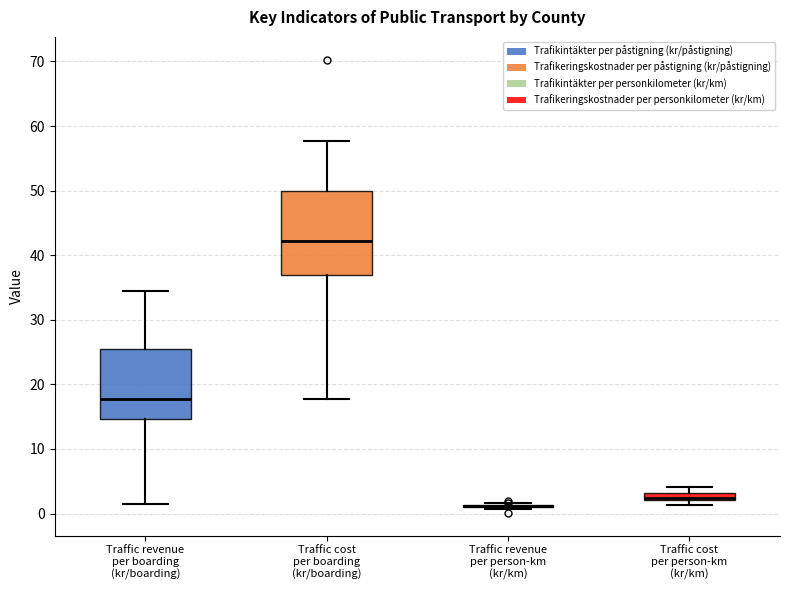

Comparing the boxes themselves (not the whiskers), which one is the tallest?

Traffic cost per boarding (kr/boarding)